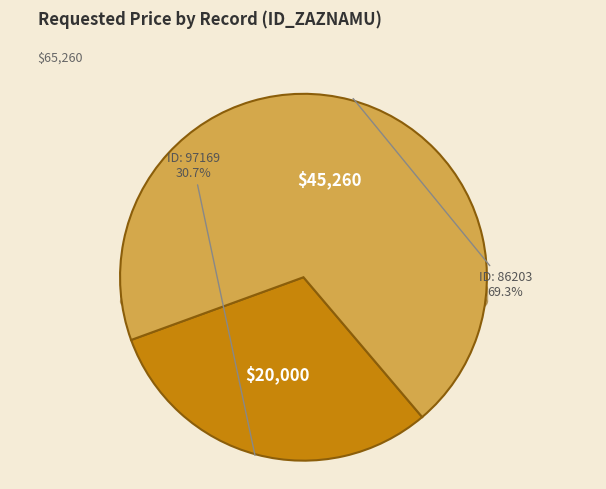

Is there any slice that represents more than half of the pie?

Yes